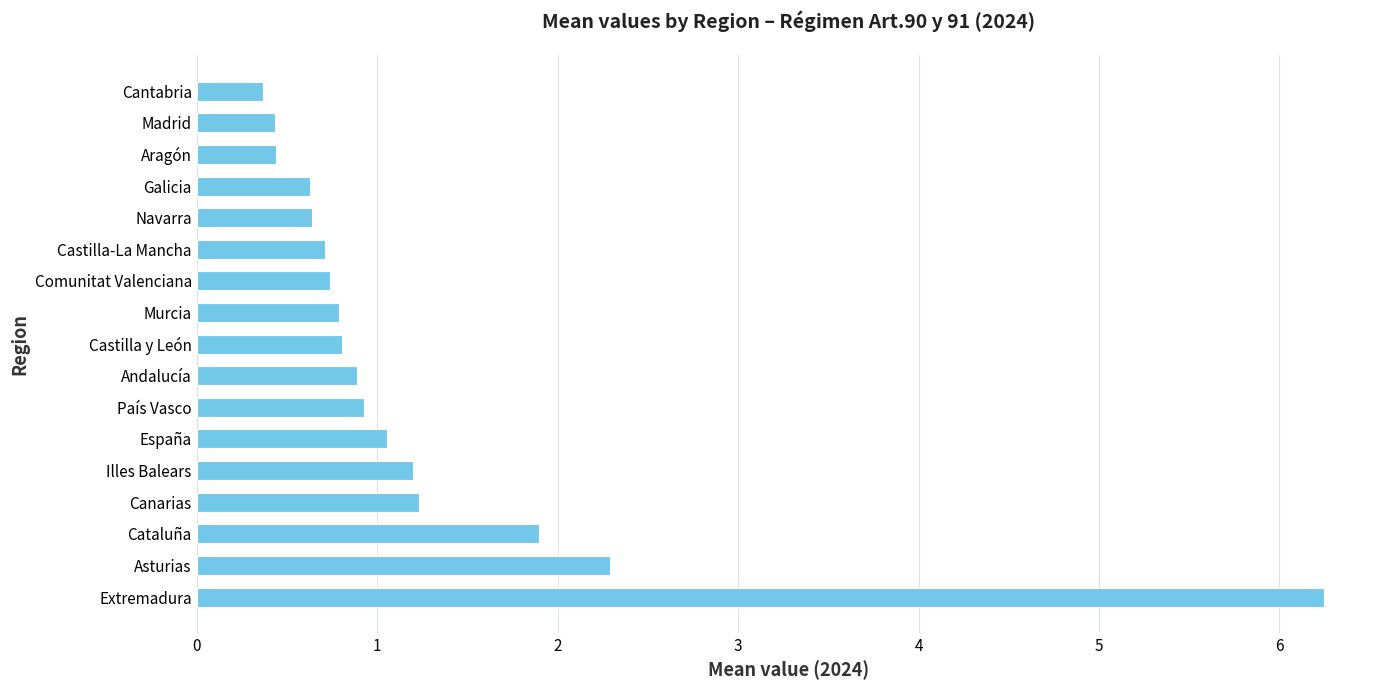

What is the minimum value shown in the chart?

0.4